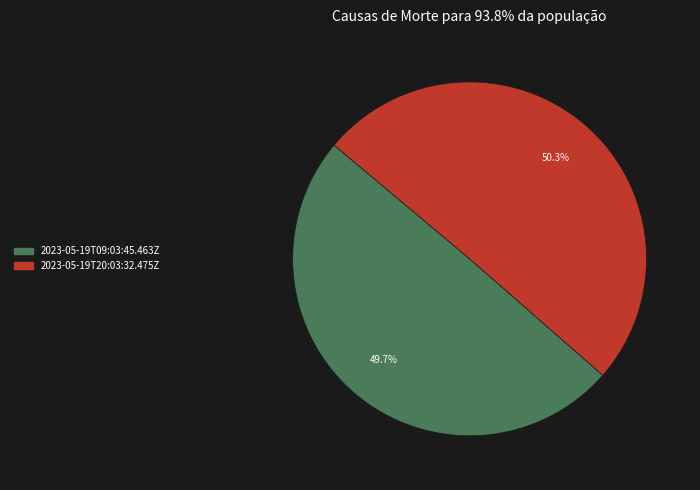

To the nearest percent, what is the combined percentage of 2023-05-19T09:03:45.463Z and 2023-05-19T20:03:32.475Z?

100%